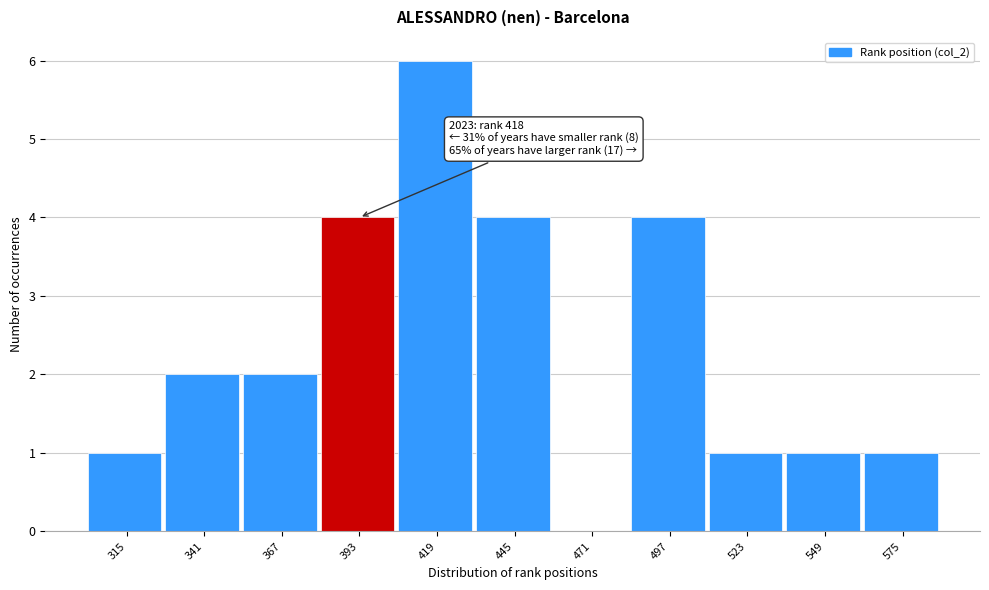

Reading right to left, list all the values displayed in this chart.

575=1	549=1	523=1	497=4	471=0	445=4	419=6	393=4	367=2	341=2	315=1